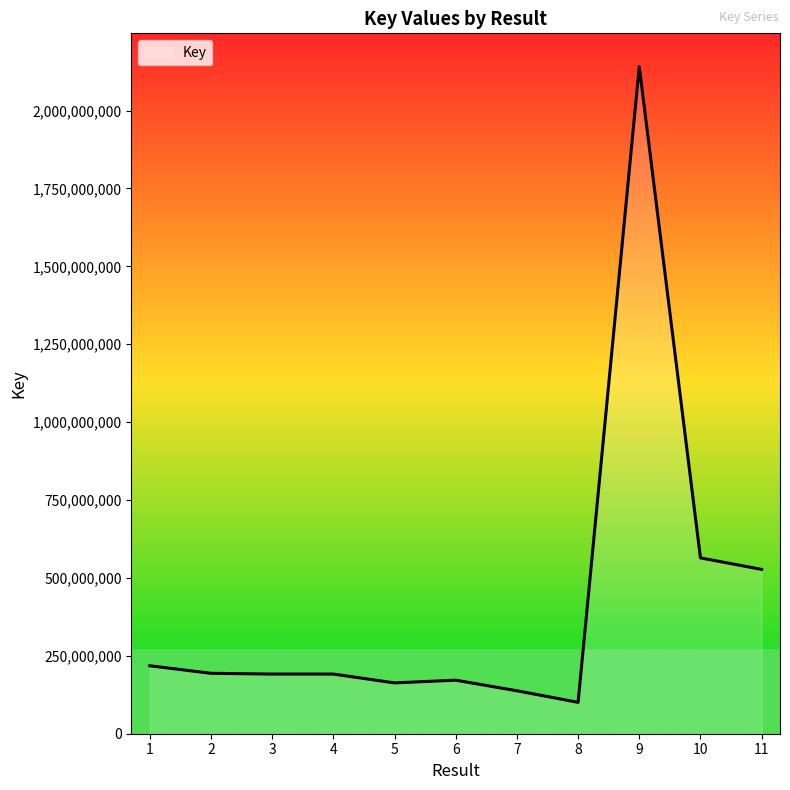

What is the average value?

418249299